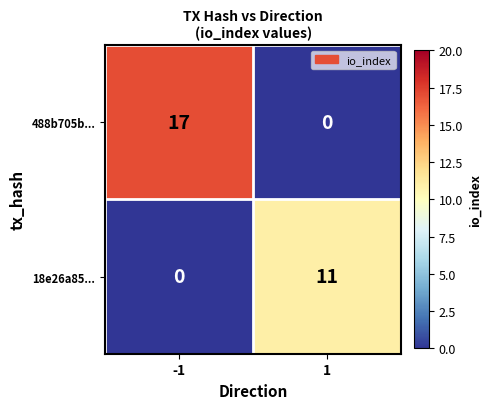

What is the maximum value for 488b705b...?

17